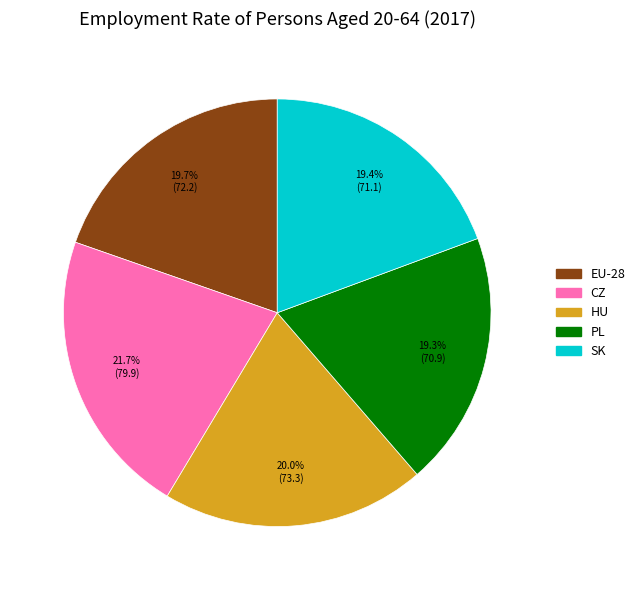

Does PL represent more than half of the total?

No